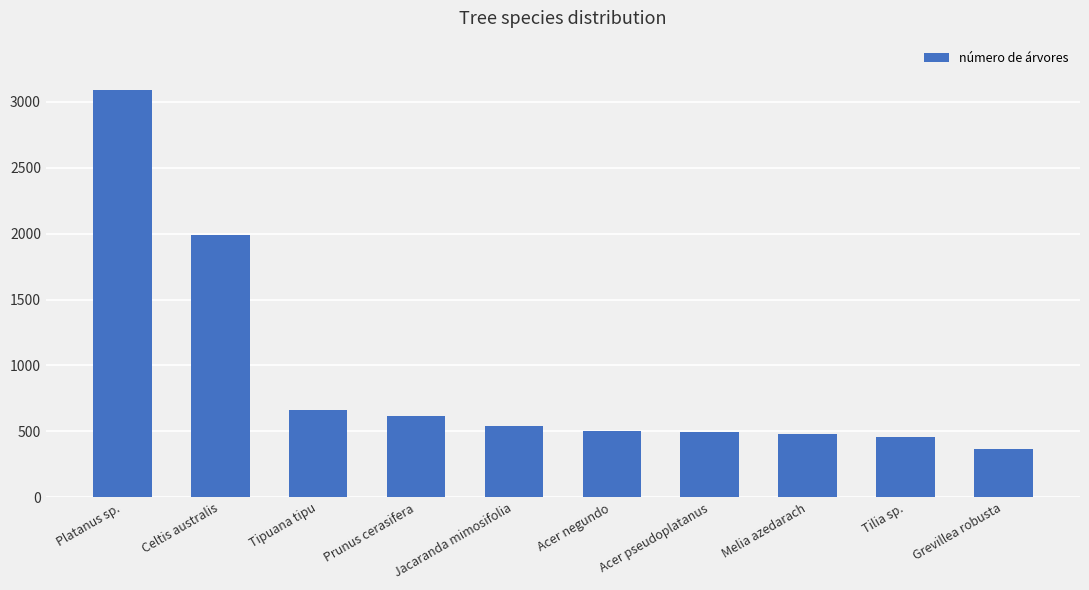

What is the difference between the maximum and minimum values?

2723